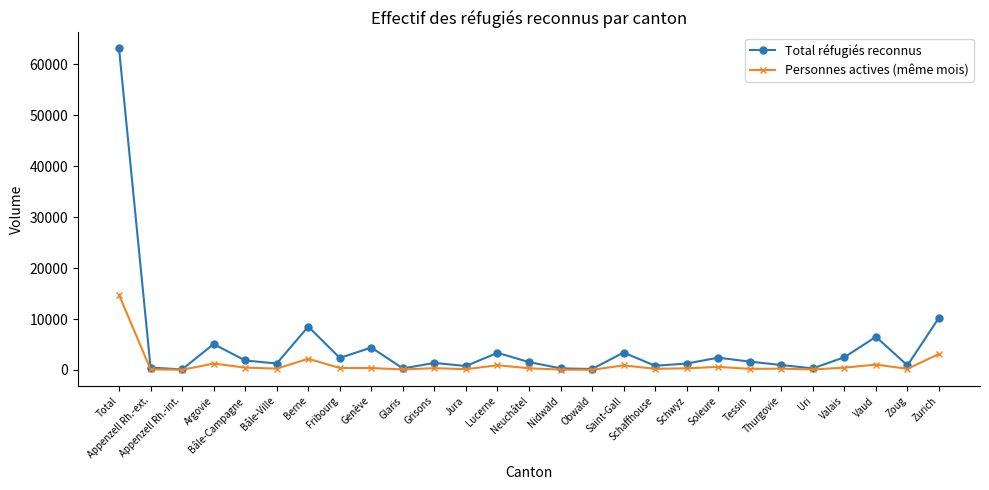

What is the label of the 27th point from the right?

Total